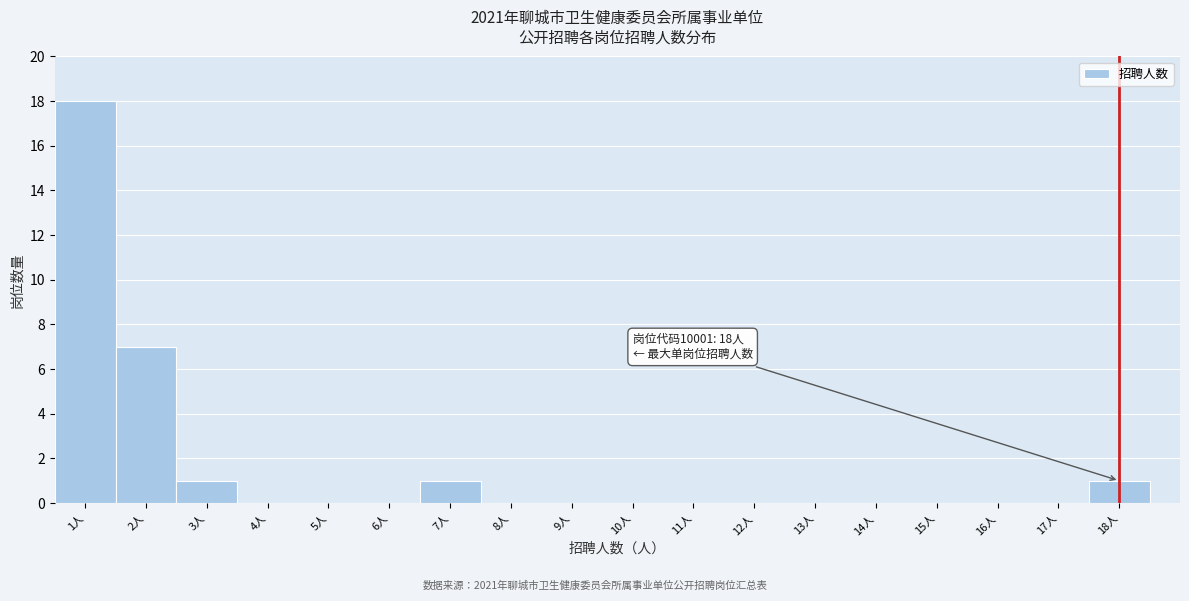

Over which range of the x-axis is the bar tallest?

0.5 to 1.5